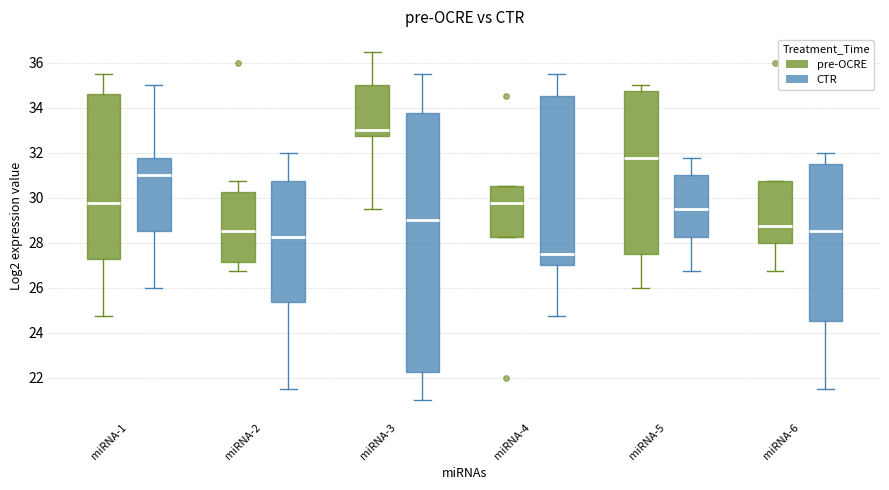

Reading left to right, transcribe this box plot: for each box, give where its median line is, the range the box spans, and where its two whiskers end, as read against the y-axis. The values are not printed on the chart, so give them approximately, as read against the axis.

miRNA-1 (pre-OCRE): median 29.8, box 27.2 to 34.6, whiskers 24.8 to 35.6
miRNA-1 (CTR): median 31.0, box 28.6 to 31.8, whiskers 26.0 to 35.0
miRNA-2 (pre-OCRE): median 28.6, box 27.2 to 30.2, whiskers 26.8 to 30.8
miRNA-2 (CTR): median 28.2, box 25.4 to 30.8, whiskers 21.6 to 32.0
miRNA-3 (pre-OCRE): median 33.0, box 32.8 to 35.0, whiskers 29.6 to 36.6
miRNA-3 (CTR): median 29.0, box 22.2 to 33.8, whiskers 21.0 to 35.6
miRNA-4 (pre-OCRE): median 29.8, box 28.2 to 30.6, whiskers 28.2 to 30.6
miRNA-4 (CTR): median 27.6, box 27.0 to 34.6, whiskers 24.8 to 35.6
miRNA-5 (pre-OCRE): median 31.8, box 27.6 to 34.8, whiskers 26.0 to 35.0
miRNA-5 (CTR): median 29.6, box 28.2 to 31.0, whiskers 26.8 to 31.8
miRNA-6 (pre-OCRE): median 28.8, box 28.0 to 30.8, whiskers 26.8 to 30.8
miRNA-6 (CTR): median 28.6, box 24.6 to 31.6, whiskers 21.6 to 32.0